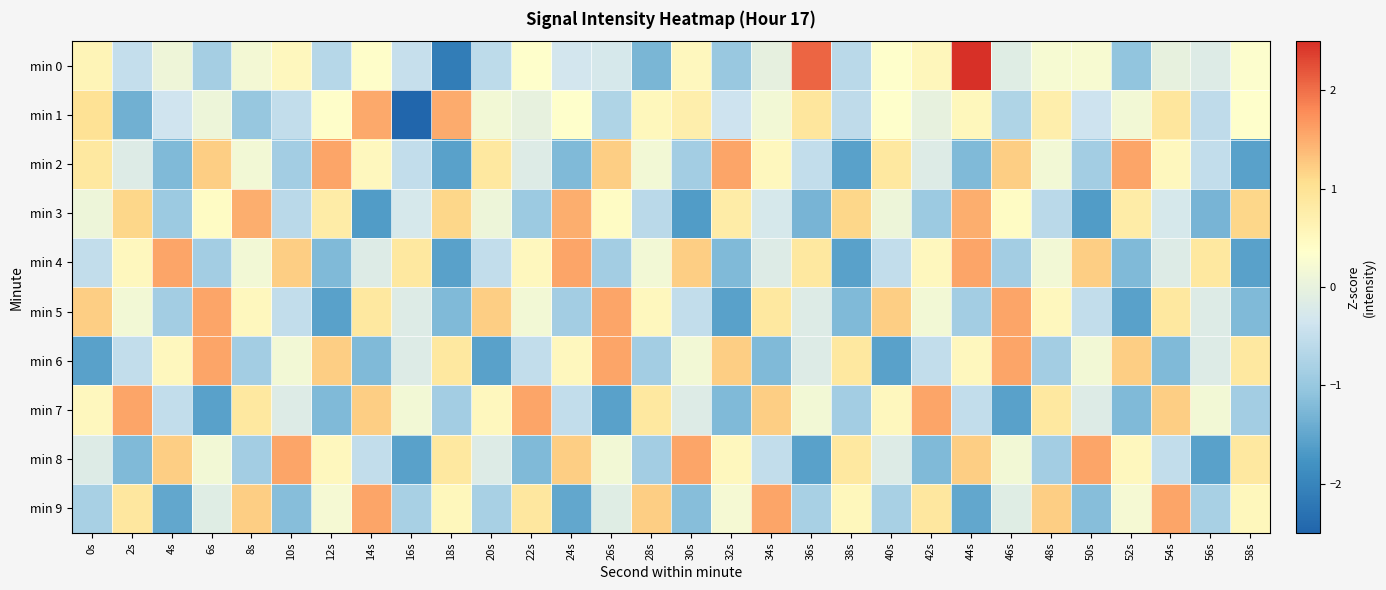

What is the difference between the highest and lowest values at 18s?

3.6